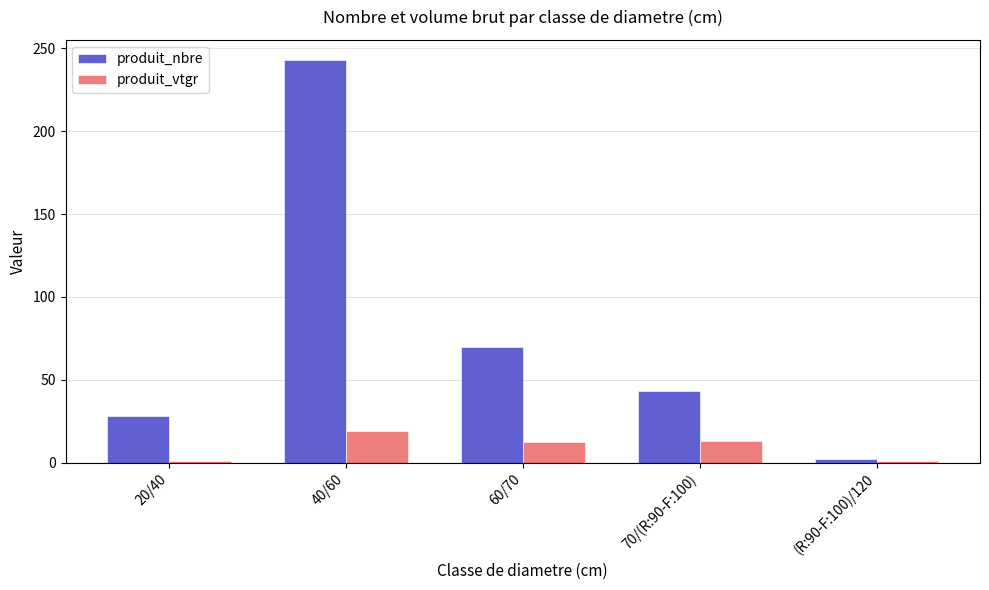

What is the label of the 4th bar from the right?

40/60